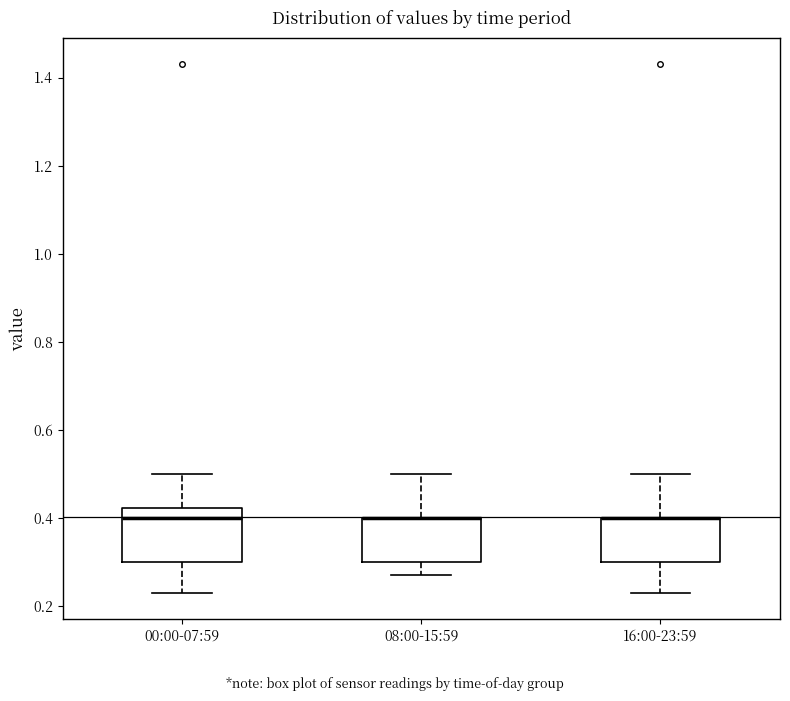

Comparing the boxes themselves (not the whiskers), which one is the tallest?

00:00-07:59